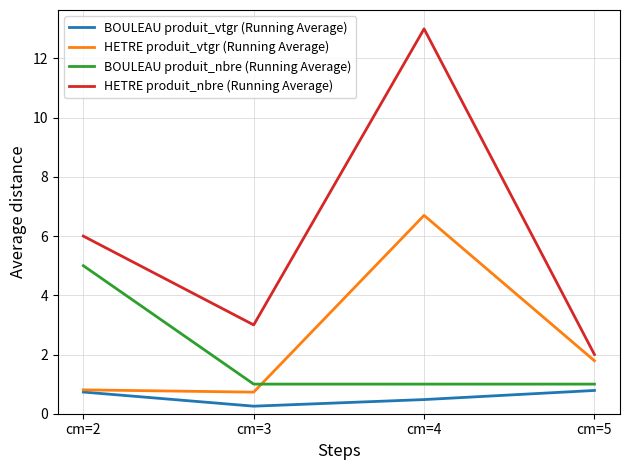

Which series has the largest total across all categories?

HETRE produit_nbre (Running Average)